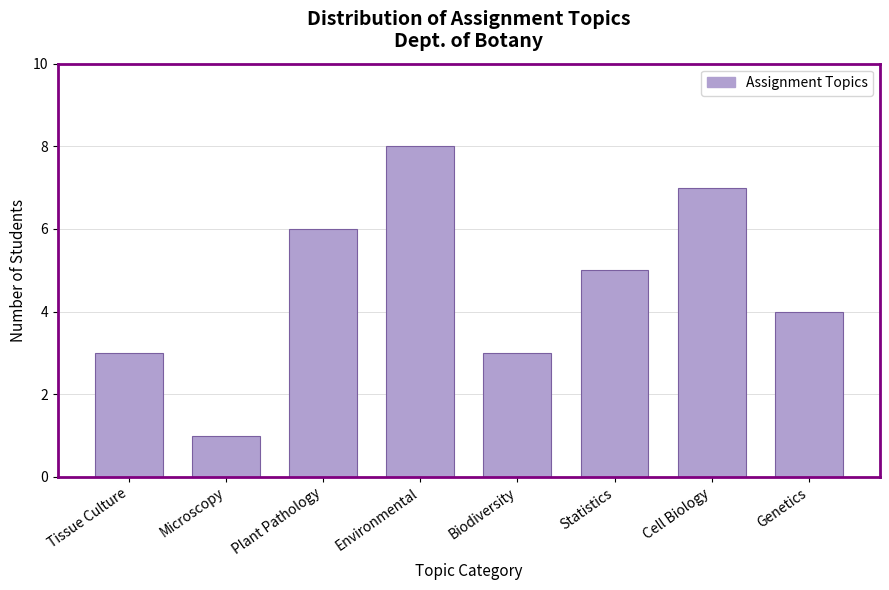

Reading left to right, list all the values displayed in this chart.

3	1	6	8	3	5	7	4